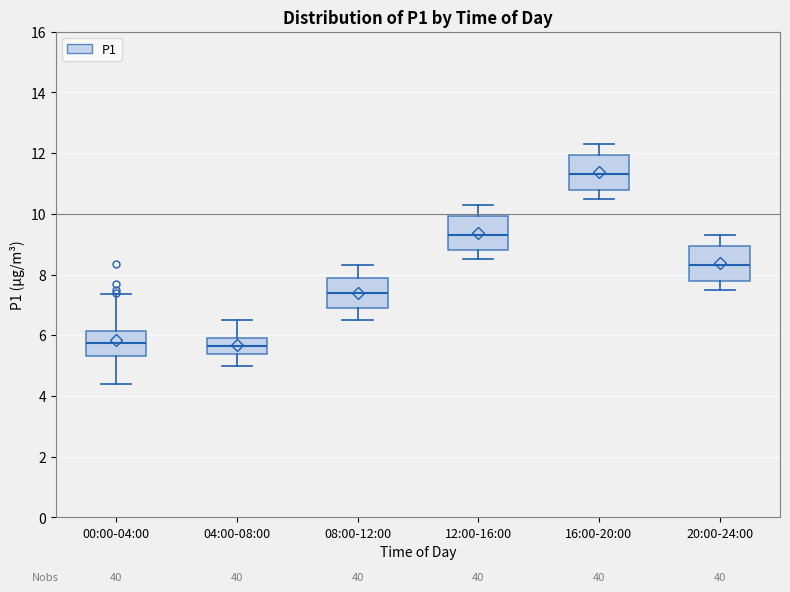

Which box has the highest median line?

16:00-20:00